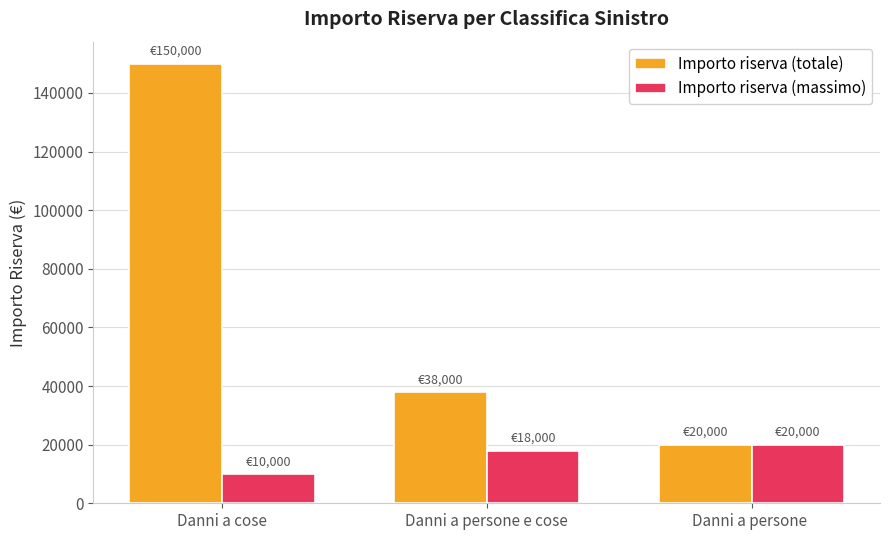

Reading left to right, what are all the values shown in this chart?

Importo riserva (totale): Danni a cose=150000	Danni a persone e cose=38000	Danni a persone =20000
Importo riserva (massimo): Danni a cose=10000	Danni a persone e cose=18000	Danni a persone =20000